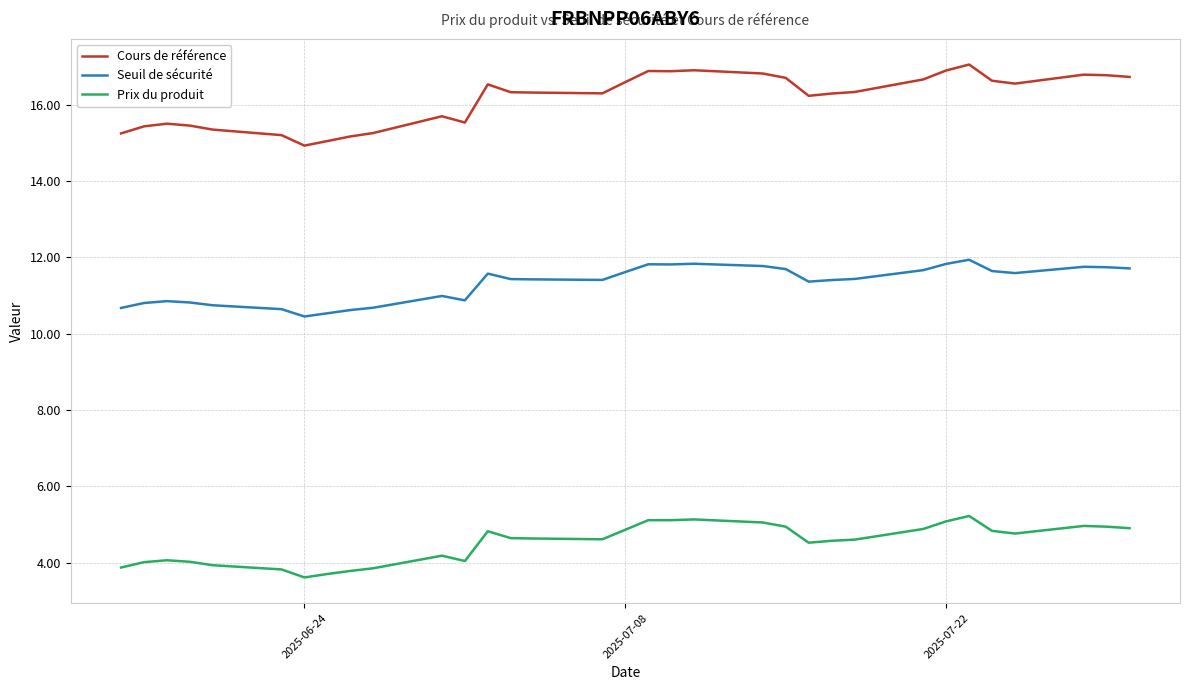

What is the difference between the maximum and minimum values in the Cours de référence series?

2.1